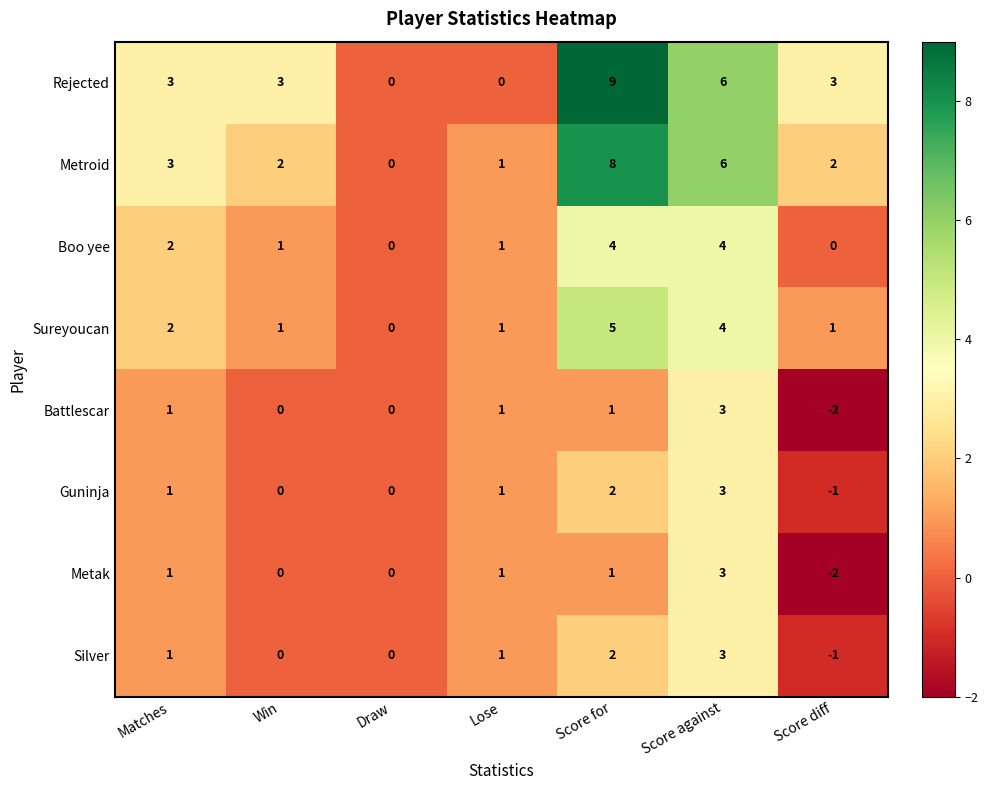

What value does the Metak series have at Score against?

3